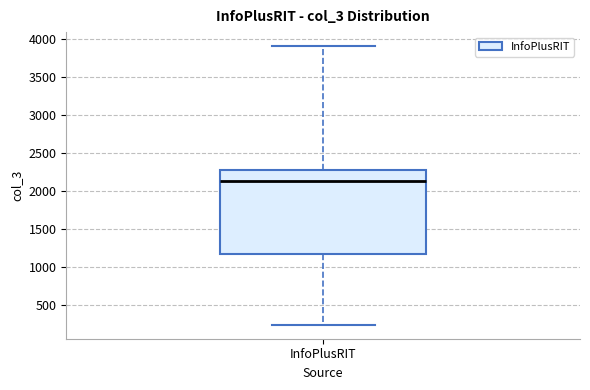

Read this box plot against the y-axis: the position of the median line, the range covered by the box, and the ends of both whiskers. The values are not printed on the chart, so give them approximately, as read against the axis.

median 2150, box 1200 to 2250, whiskers 250 to 3900